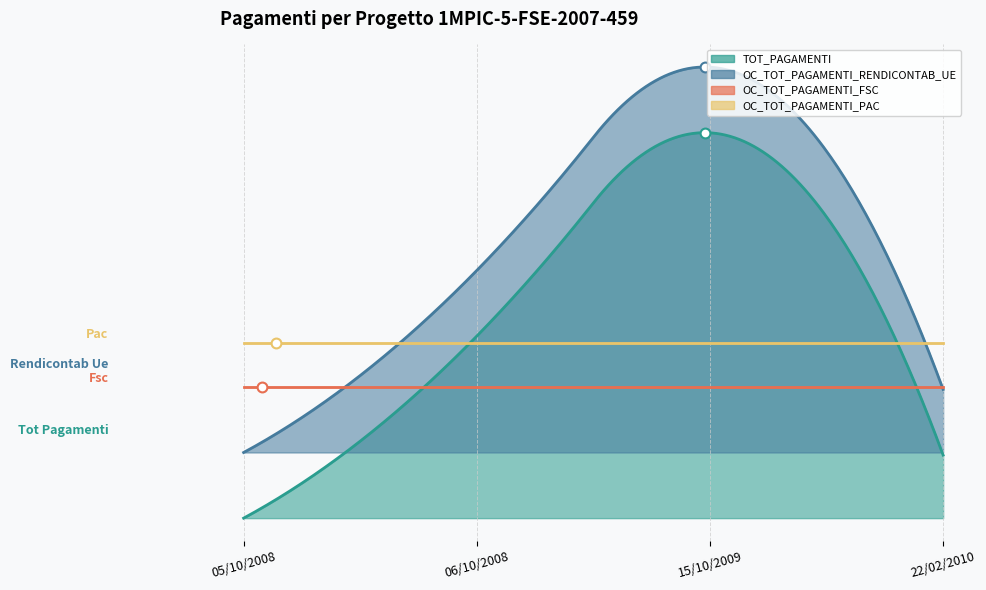

At which category is the sum across all series the highest?

15/10/2009